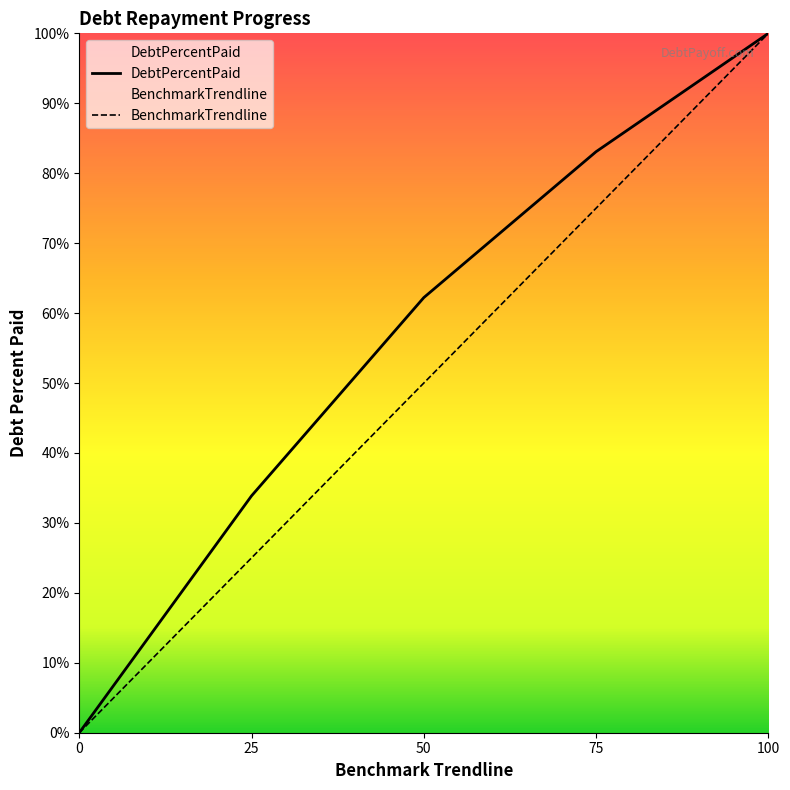

How many series are shown in this chart?

2